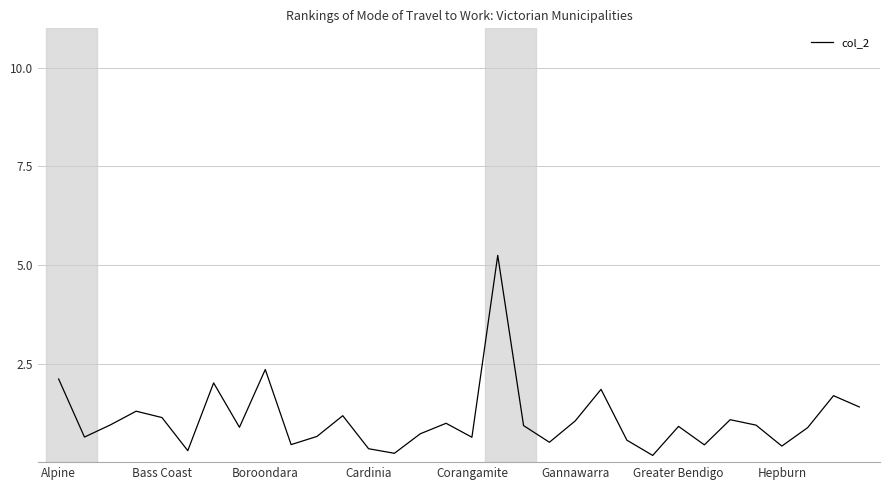

What is the greatest value displayed?

5.2